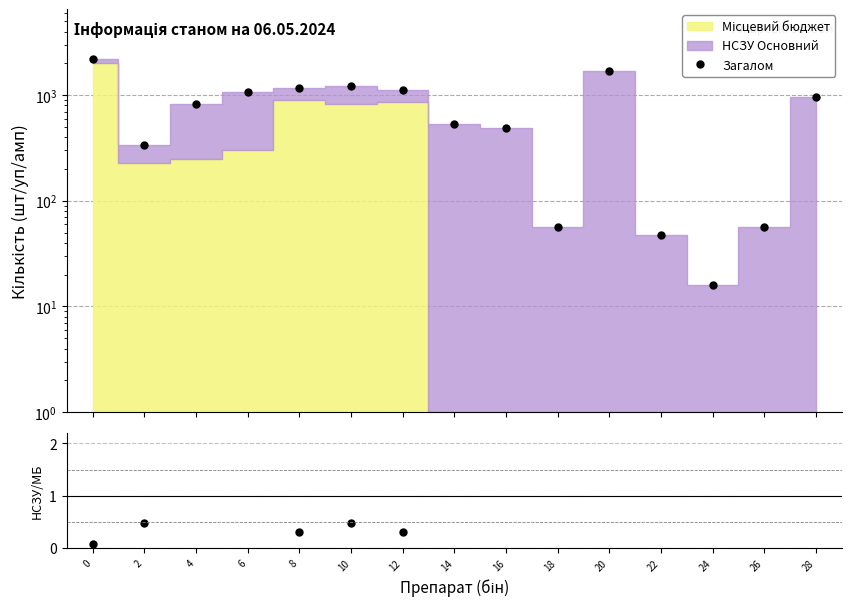

At which category does Загалом reach its first local valley?

2